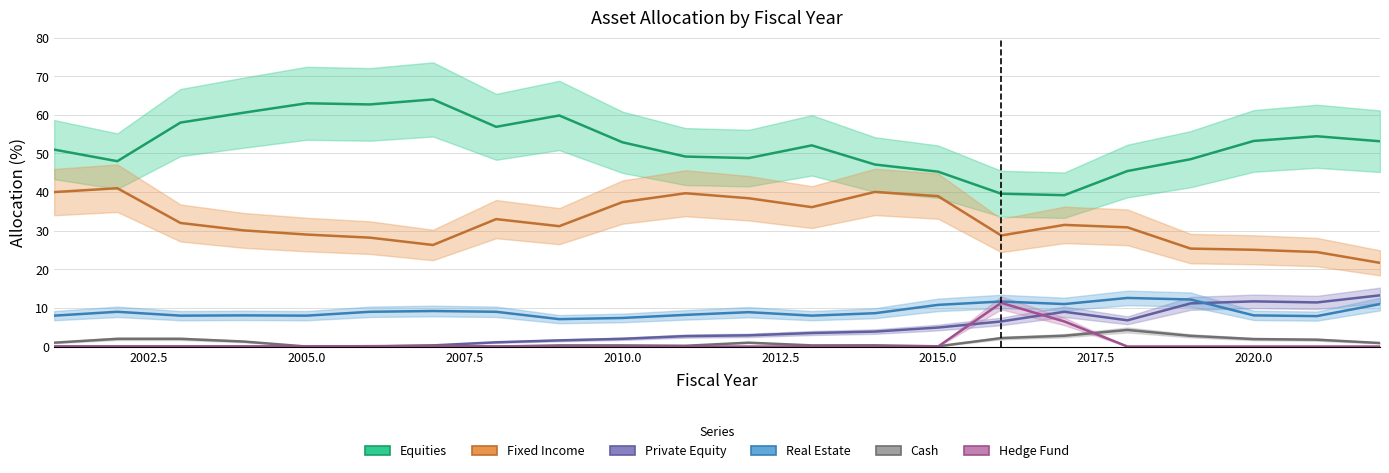

How many distinct data groups are displayed?

6